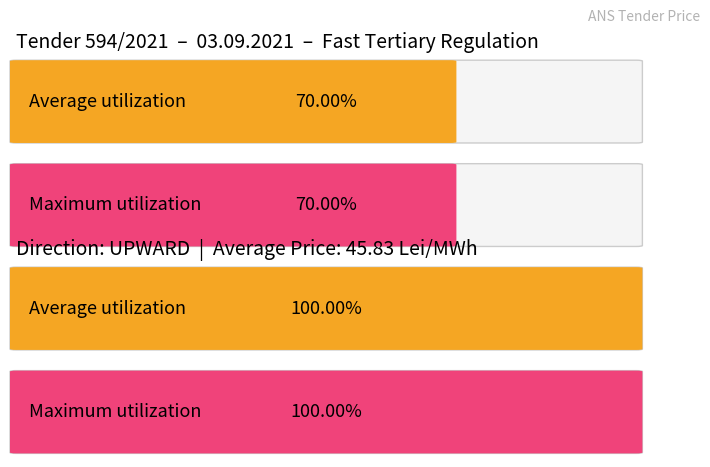

What are all the series names shown in the legend?

Average utilization, Maximum utilization